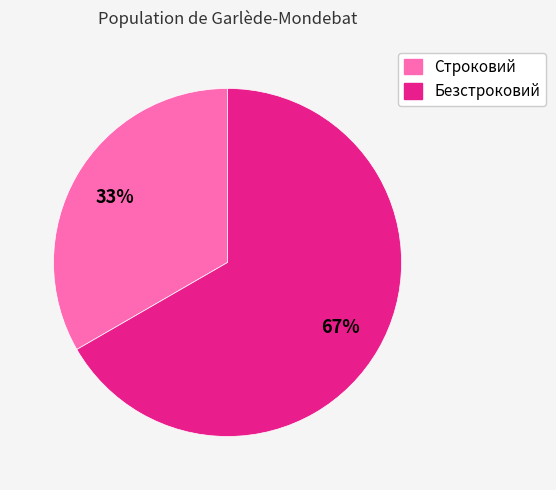

To the nearest percent, what portion does Строковий represent?

33%